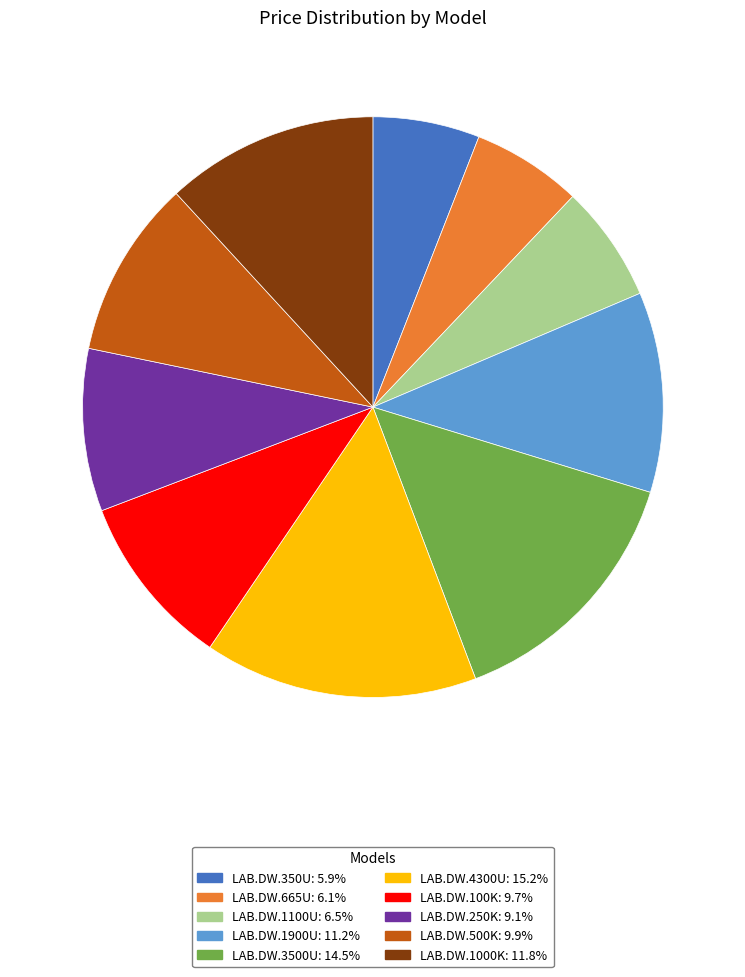

Does LAB.DW.1000K represent more than half of the total?

No